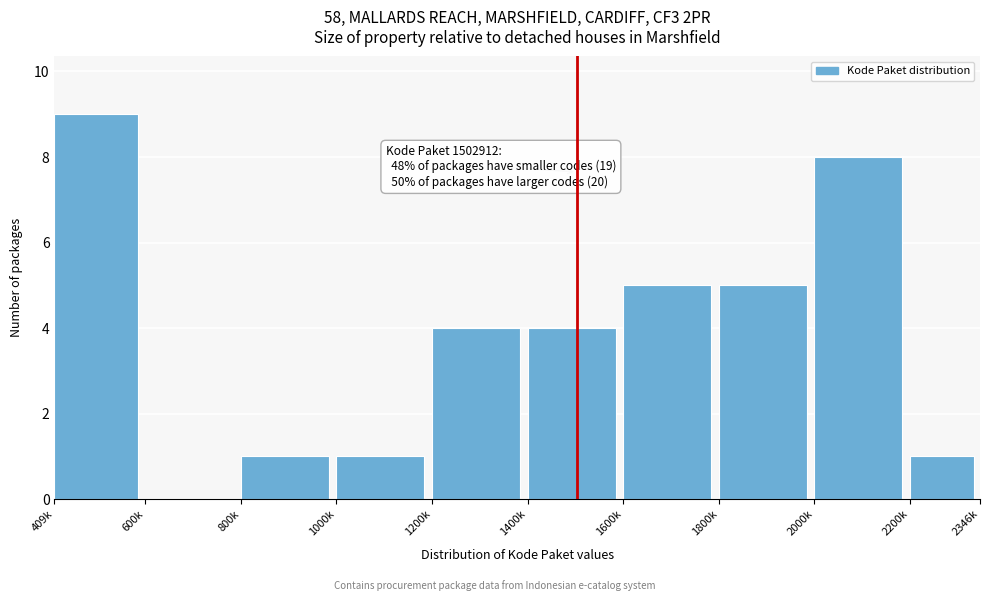

Reading left to right, transcribe all the data shown in this chart.

409k=9	600k=0	800k=1	1000k=1	1200k=4	1400k=4	1600k=5	1800k=5	2000k=8	2200k=1